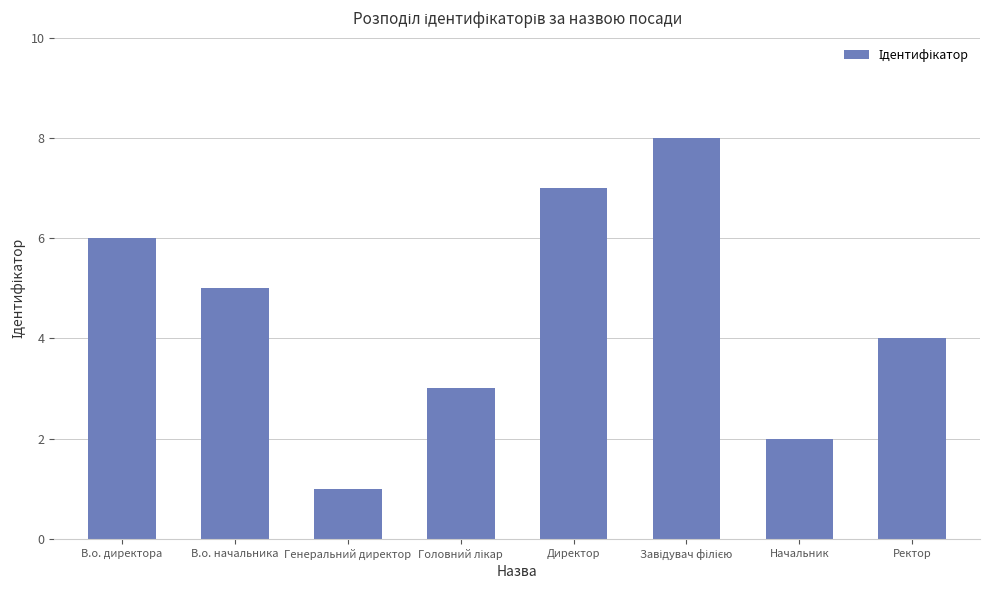

The chart shows a value of 5 at В.о. начальника. True or false?

True